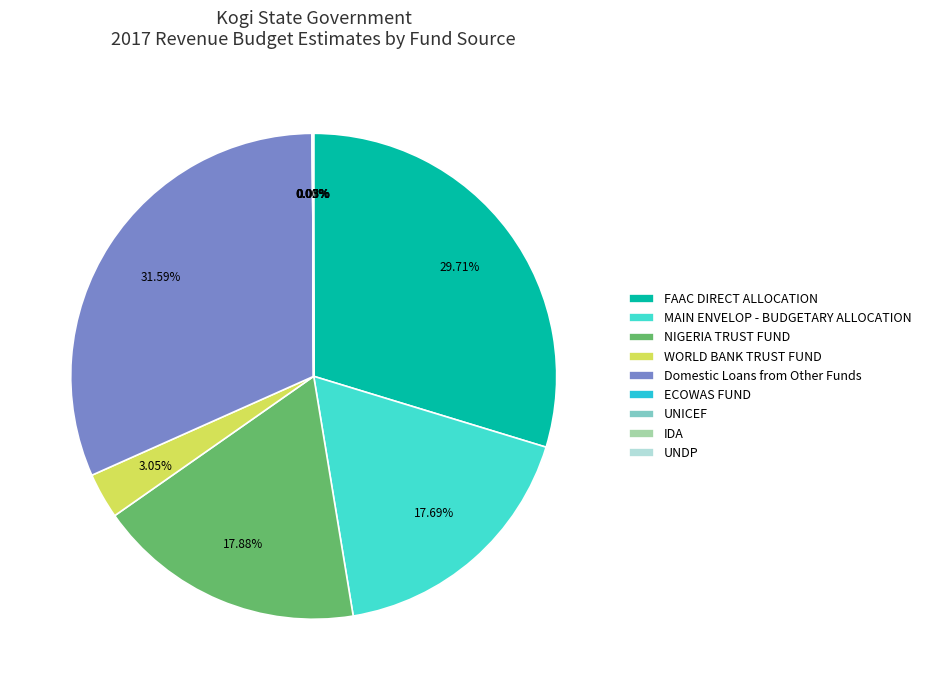

To the nearest percent, what is the average slice percentage?

11%